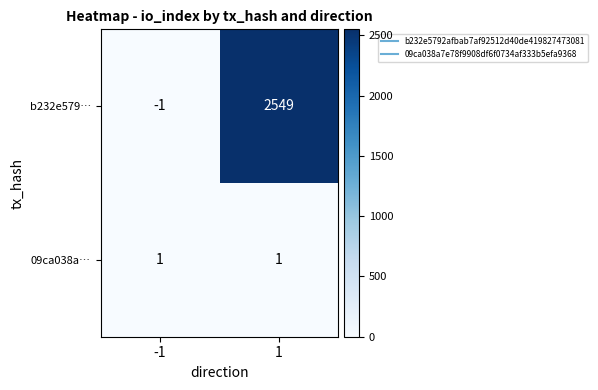

Reading left to right, transcribe all the data shown in this chart.

b232e579…: -1=-1	1=2549
09ca038a…: -1=1	1=1